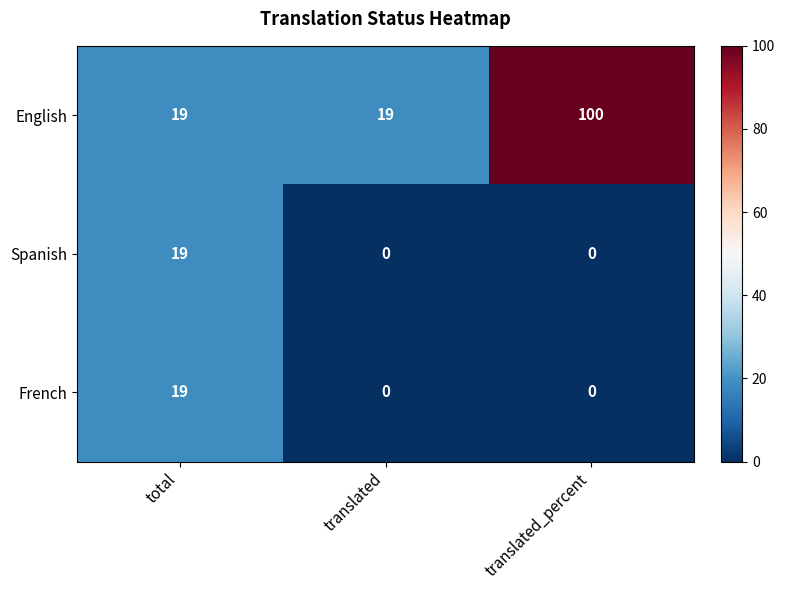

What is the difference between the highest and lowest values at translated?

19